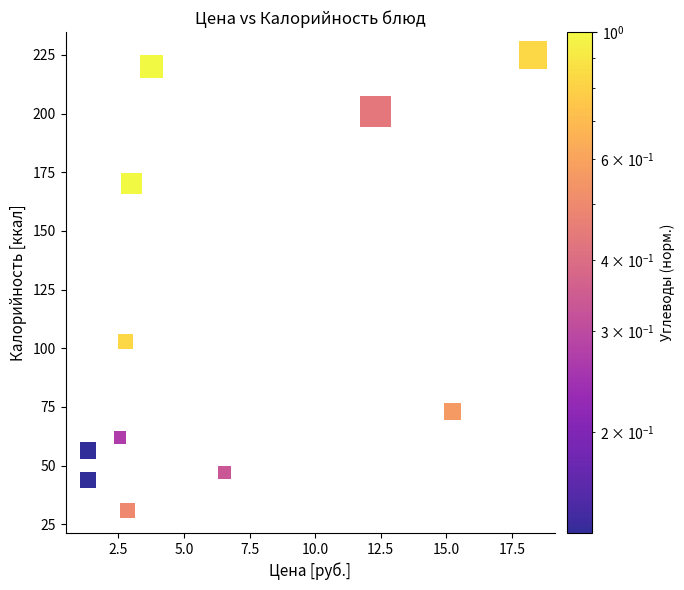

What is the range of Y values (max minus min)?

194.0